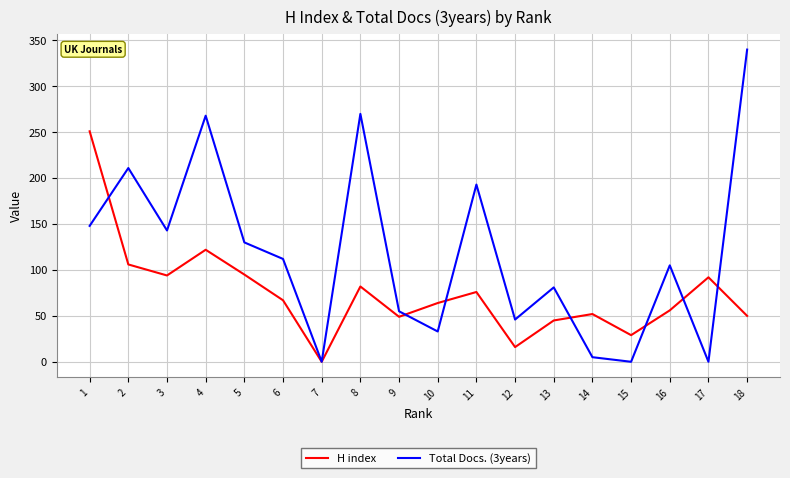

What is the sum of the H index values at 16 and 12?

72